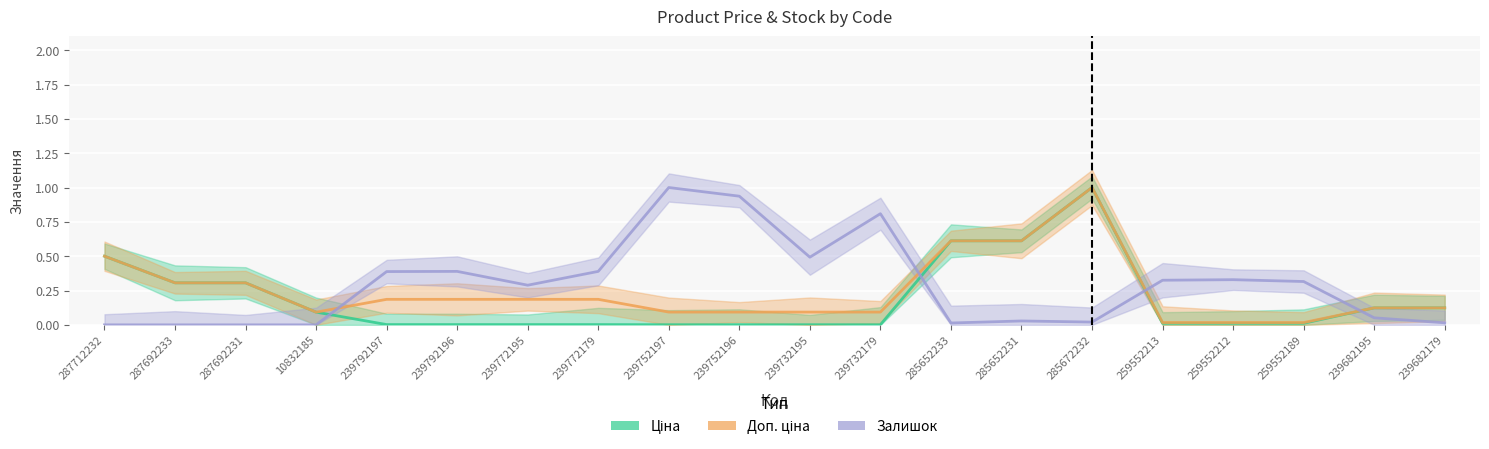

At which category does the chart reach its minimum across all series?

287712232